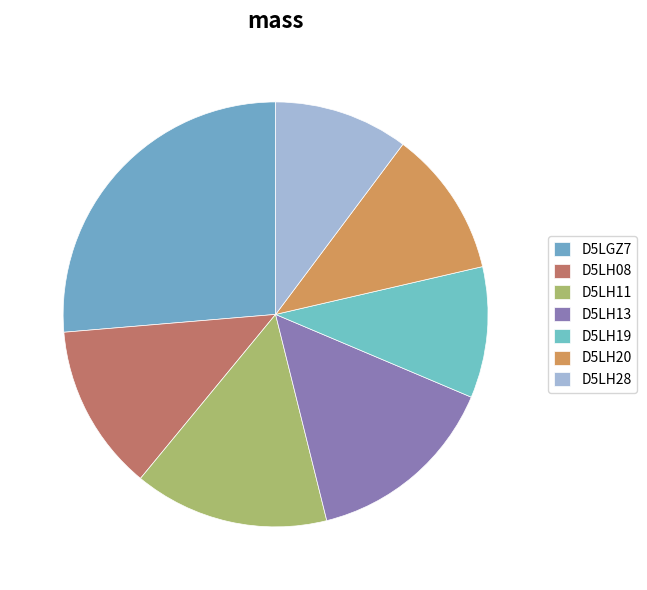

How many segments does this pie chart have?

7